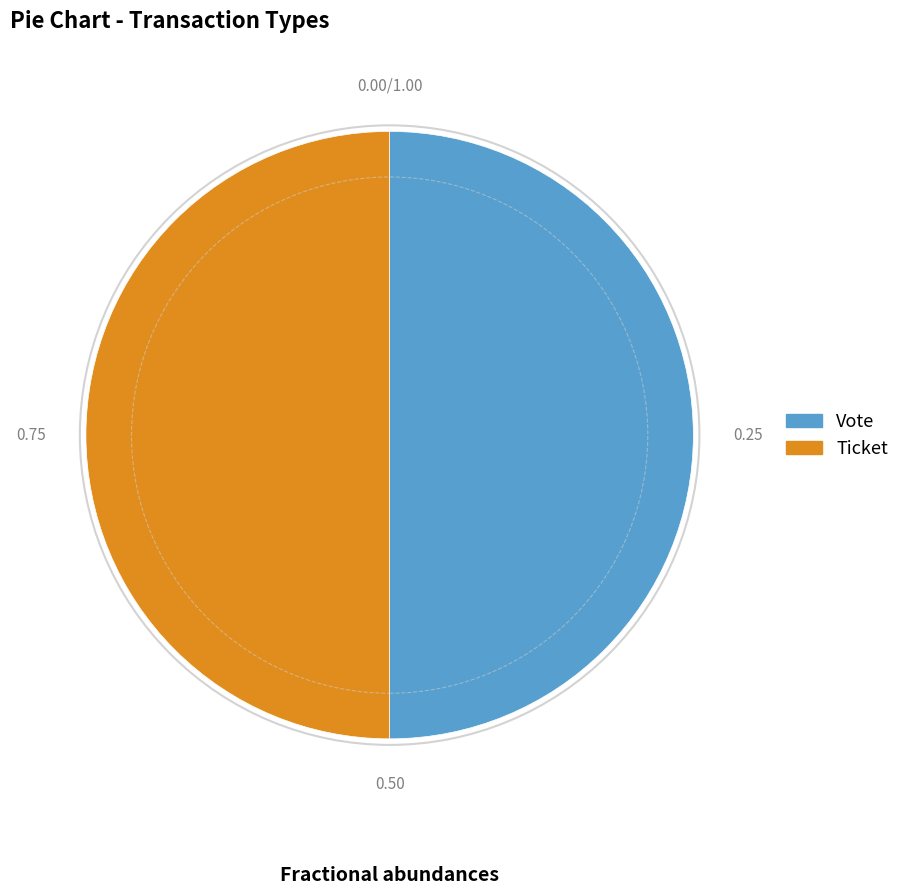

How many slices are in this pie chart?

2